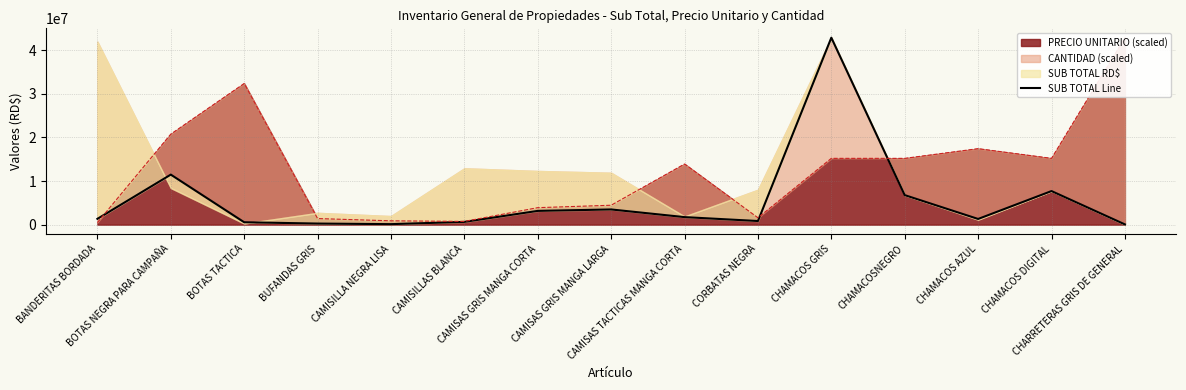

What is the smallest value displayed?

52038